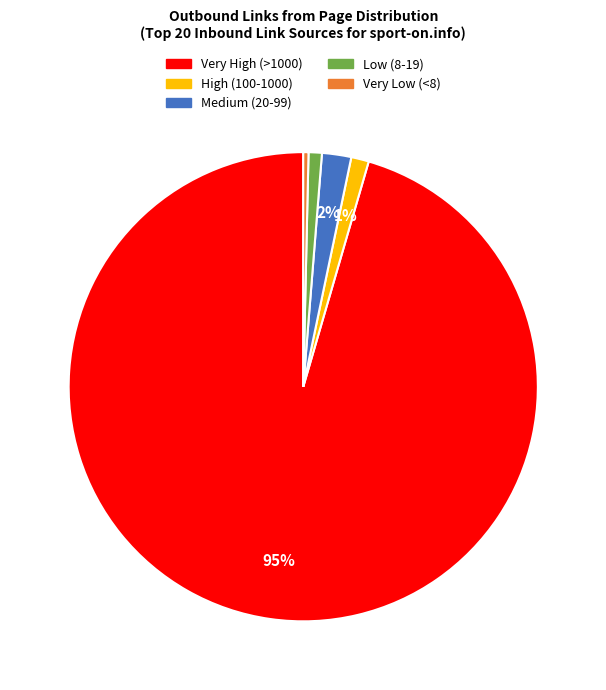

Does any single category account for the majority?

Yes